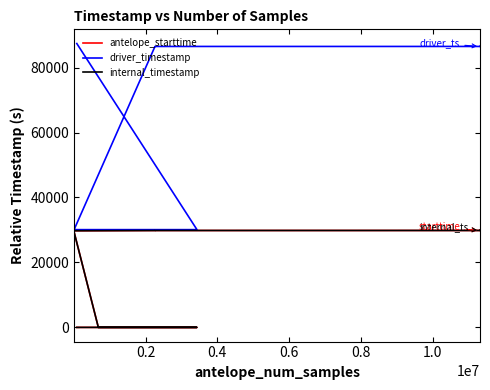

Count the number of data series in this chart.

3